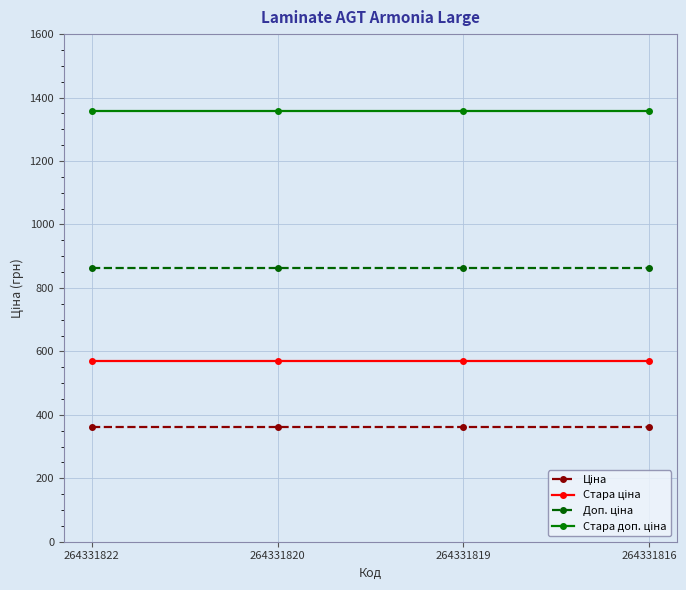

What is the spread (max minus min) of values at 264331819?

993.8